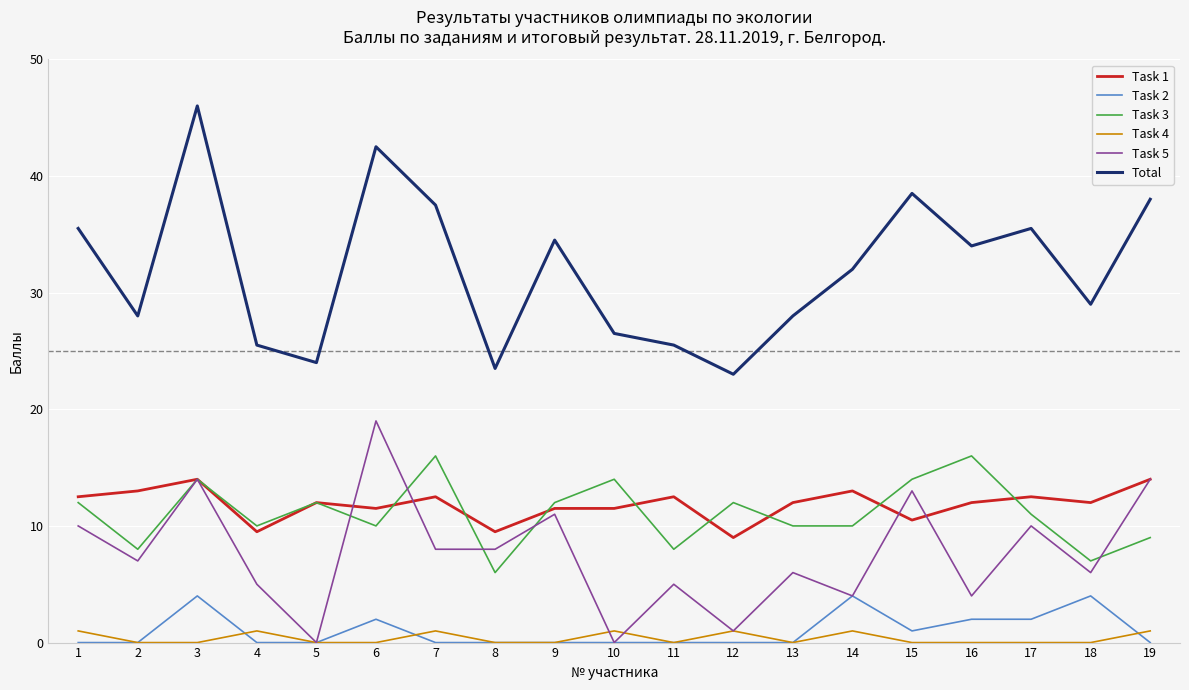

Where is Total nearest to the value 34?

16